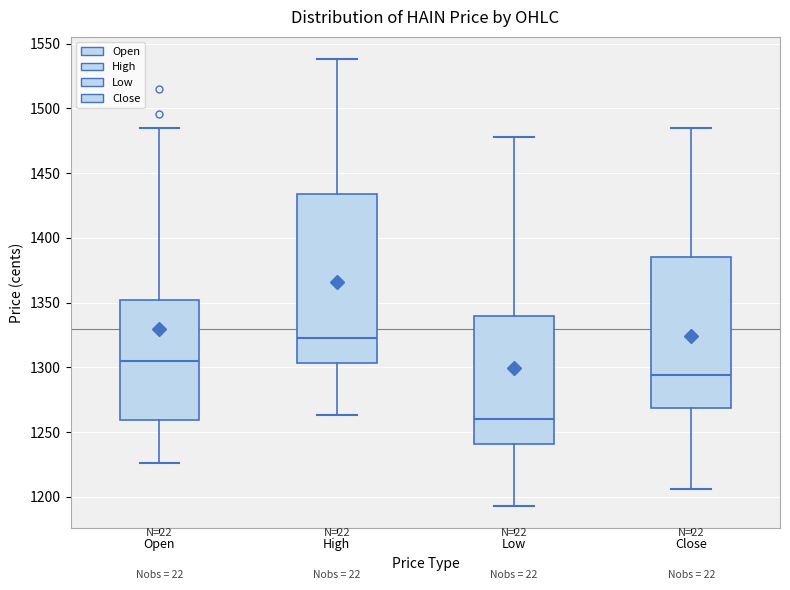

Where is the lower edge of the box for High on the y-axis? The values are not printed on the chart, so give them approximately, as read against the axis.

1305